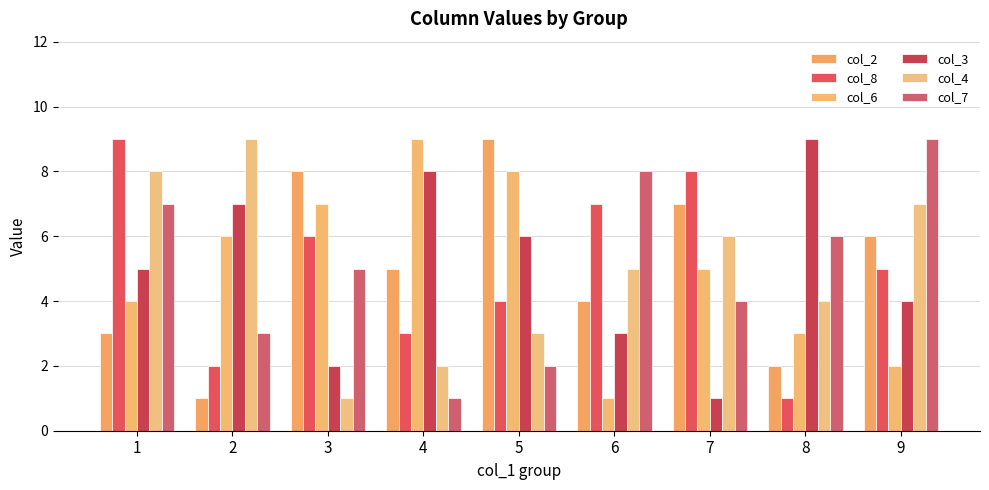

Reading left to right, list all the values displayed in this chart.

col_2: 3	1	8	5	9	4	7	2	6
col_8: 9	2	6	3	4	7	8	1	5
col_6: 4	6	7	9	8	1	5	3	2
col_3: 5	7	2	8	6	3	1	9	4
col_4: 8	9	1	2	3	5	6	4	7
col_7: 7	3	5	1	2	8	4	6	9